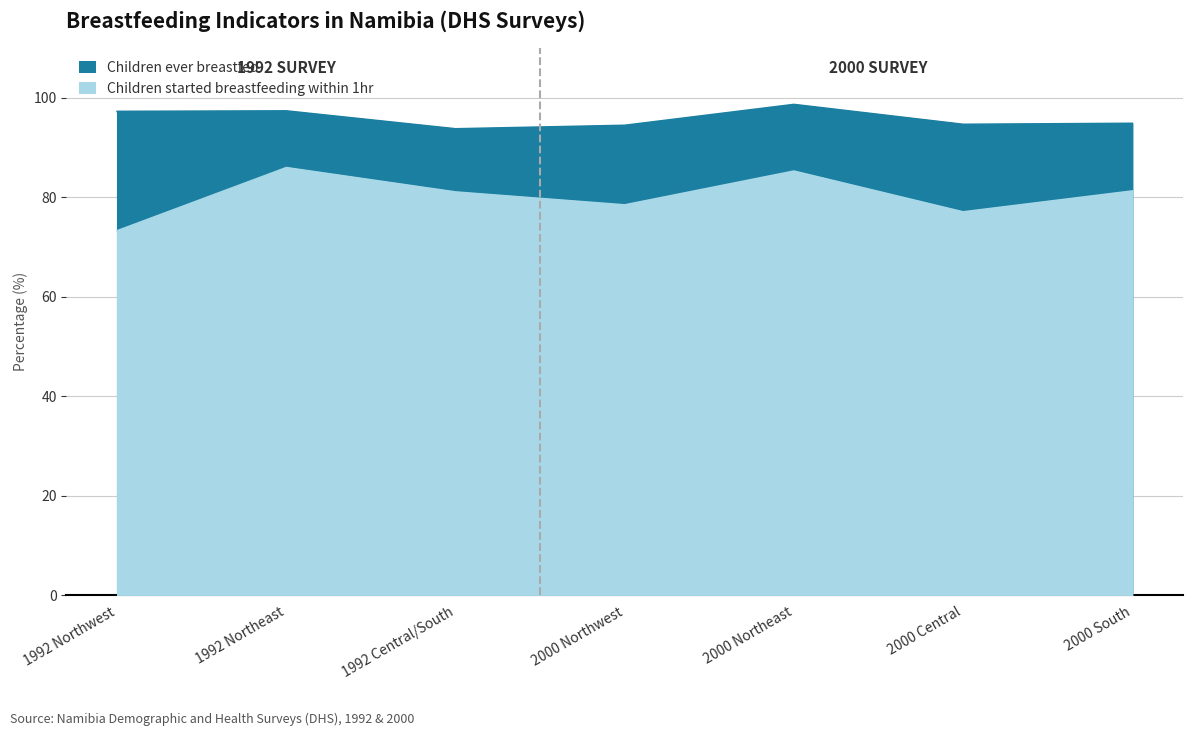

True or false: Children ever breastfed and Children started breastfeeding within 1hr cross at least once.

False